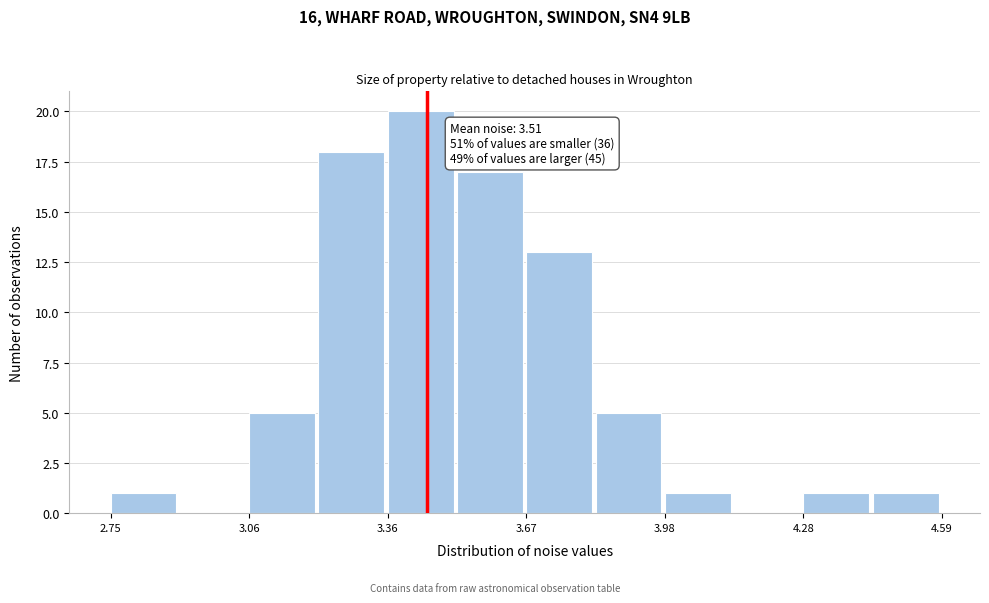

Read against the x-axis, roughly where is the centre of the tallest bar?

3.45